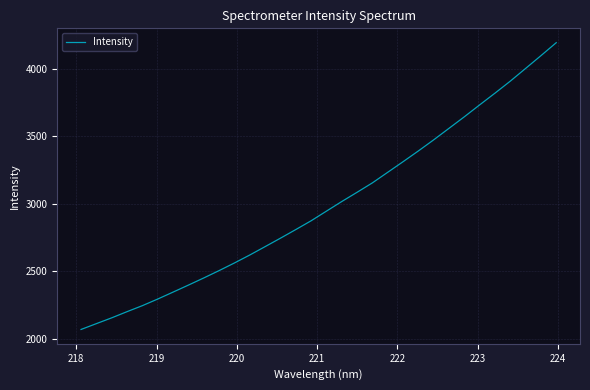

True or false: there are more than 0 points higher than both neighbors.

False